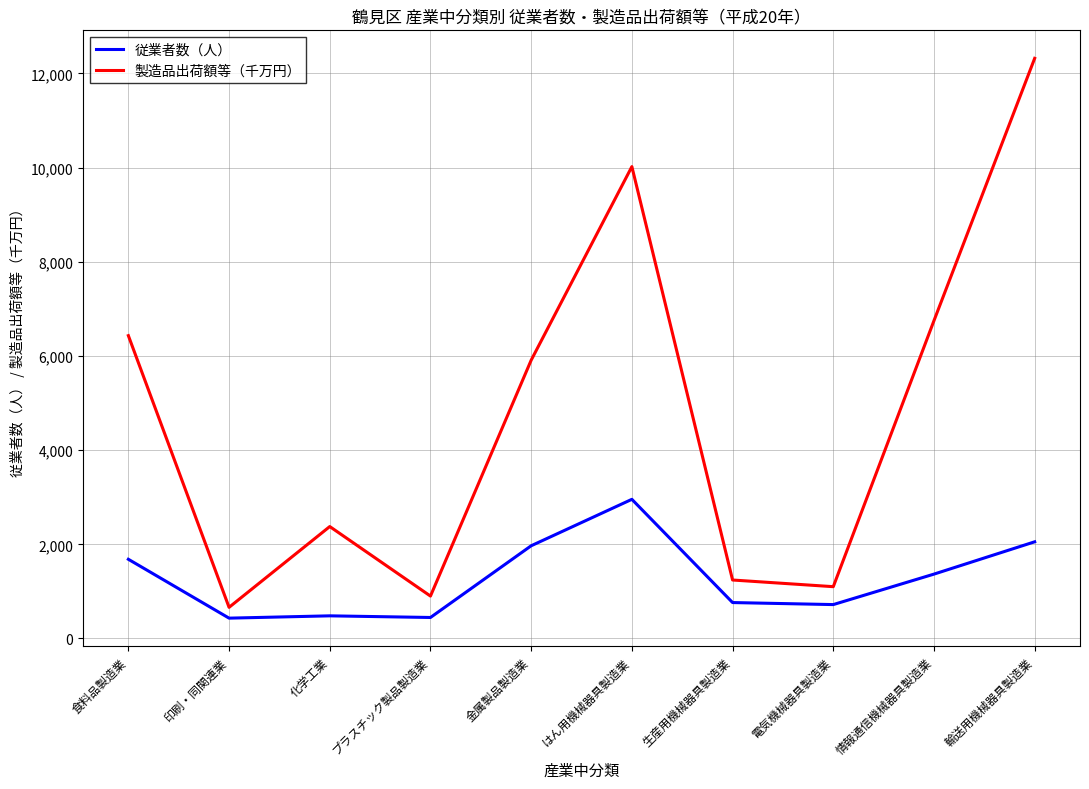

At how many categories does at least one series exceed 1716?

6